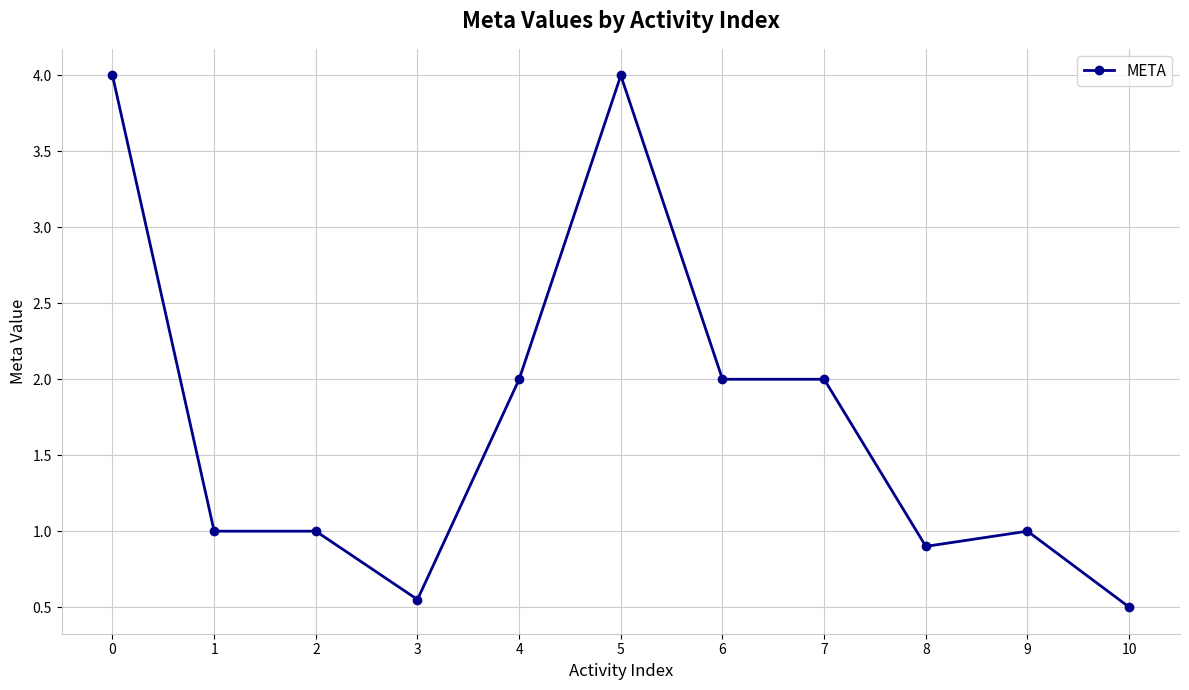

Which has a higher value, 8 or 1?

1